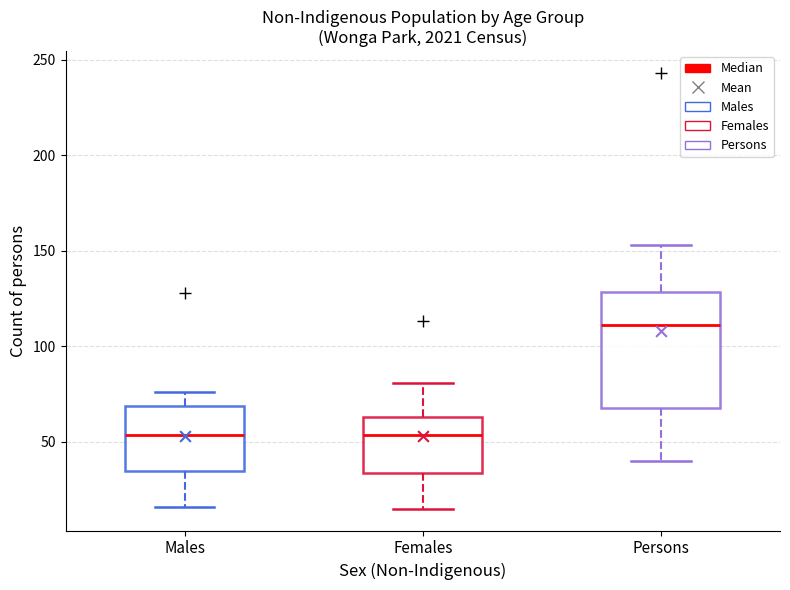

Where does the median line of the box for Persons sit on the y-axis? The values are not printed on the chart, so give them approximately, as read against the axis.

110